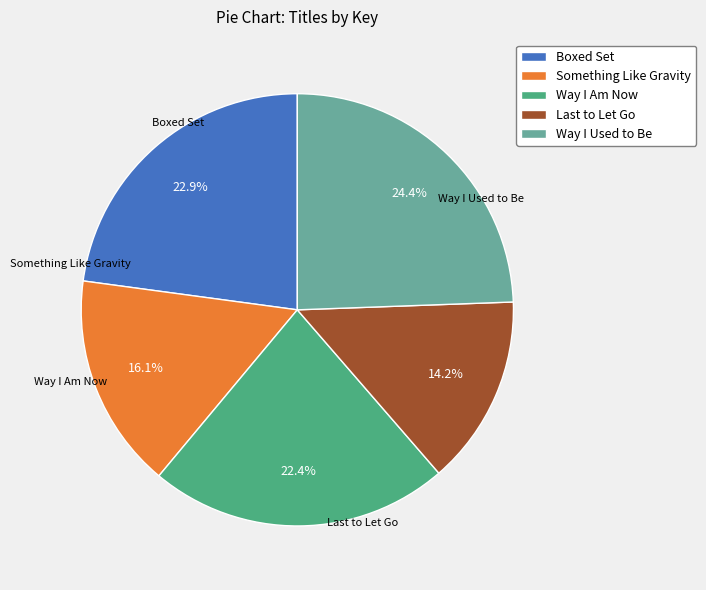

Count the number of slices in the pie.

5